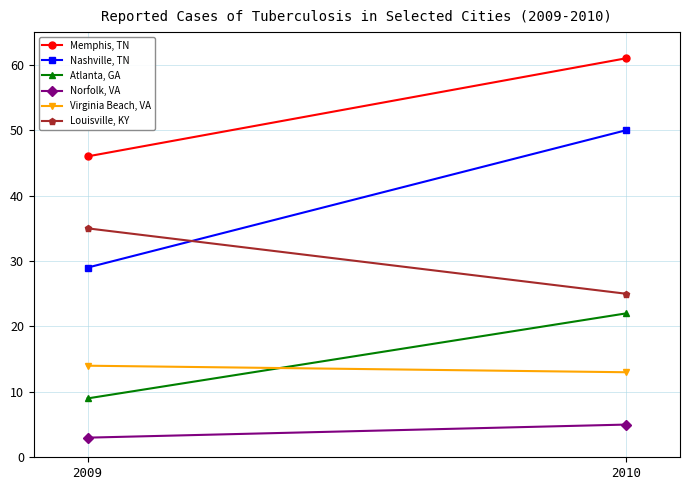

What is the minimum value shown in the chart?

3